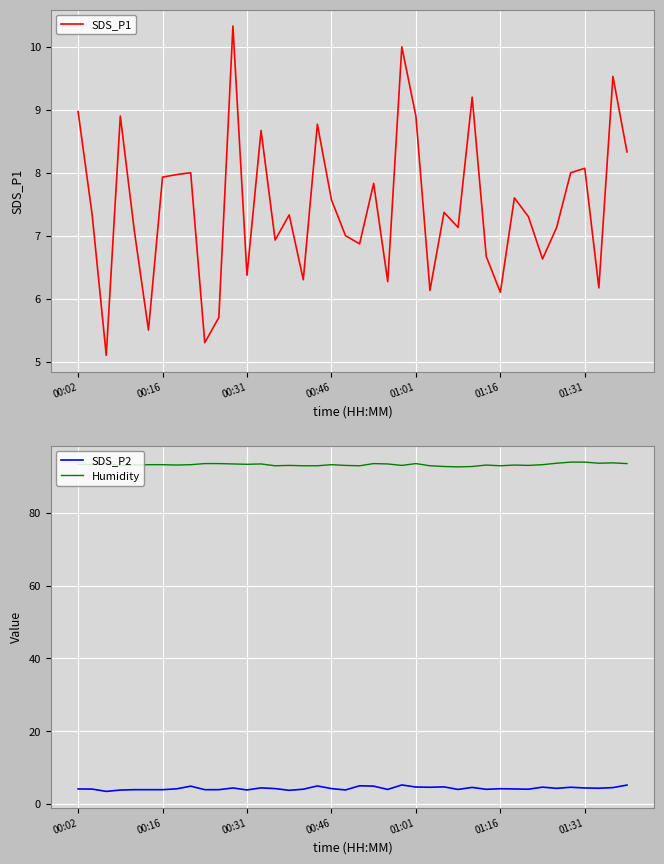

The SDS_P2 series shows 4.4 at 01:31. True or false?

True